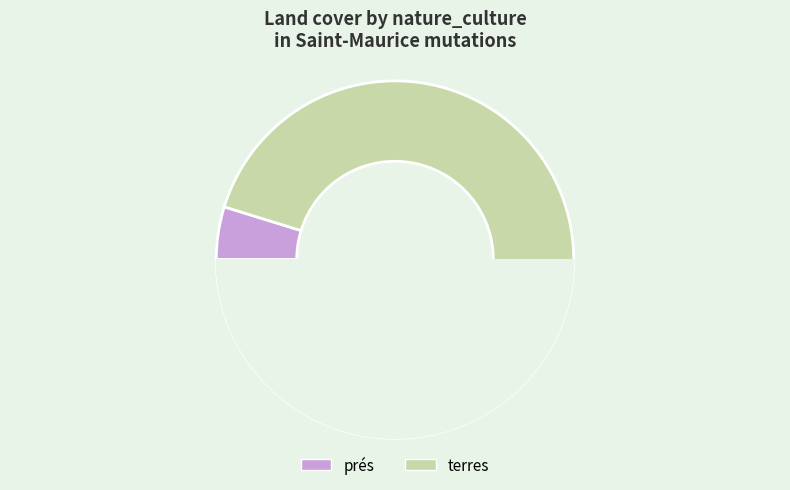

How many slices are in this pie chart?

2